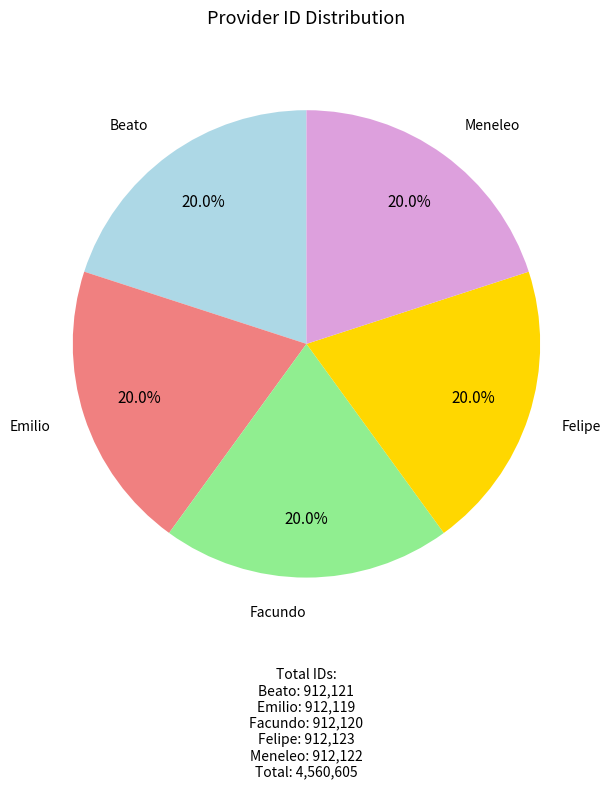

Does any single category account for the majority?

No